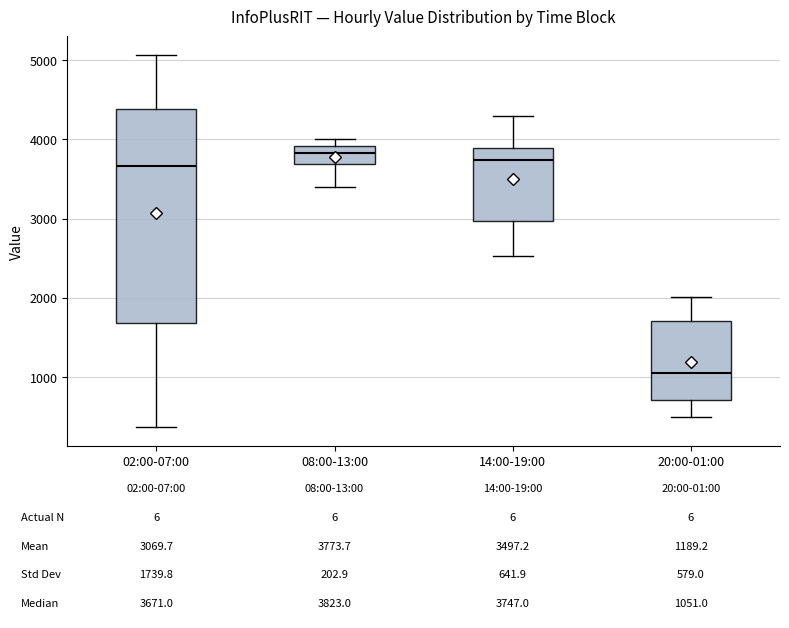

Which box is the tallest, from its lower edge to its upper edge?

02:00-07:00